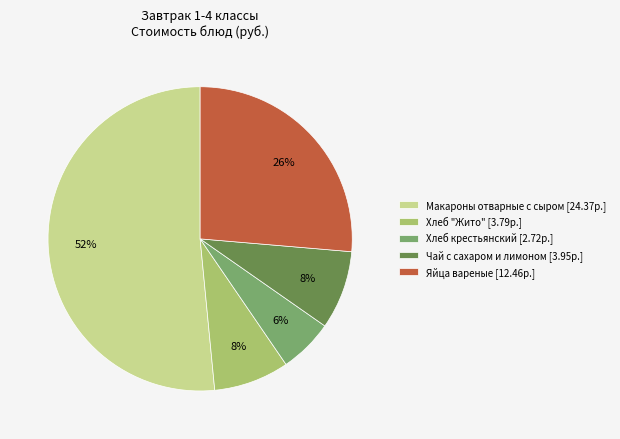

Combined, do Хлеб "Жито" [3.79р.] and Макароны отварные с сыром [24.37р.] account for over 50%?

Yes